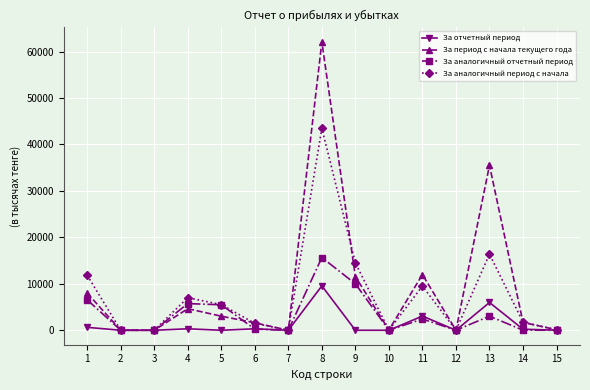

What are all the series names shown in the legend?

За отчетный период, За период с начала текущего года, За аналогичный отчетный период, За аналогичный период с начала